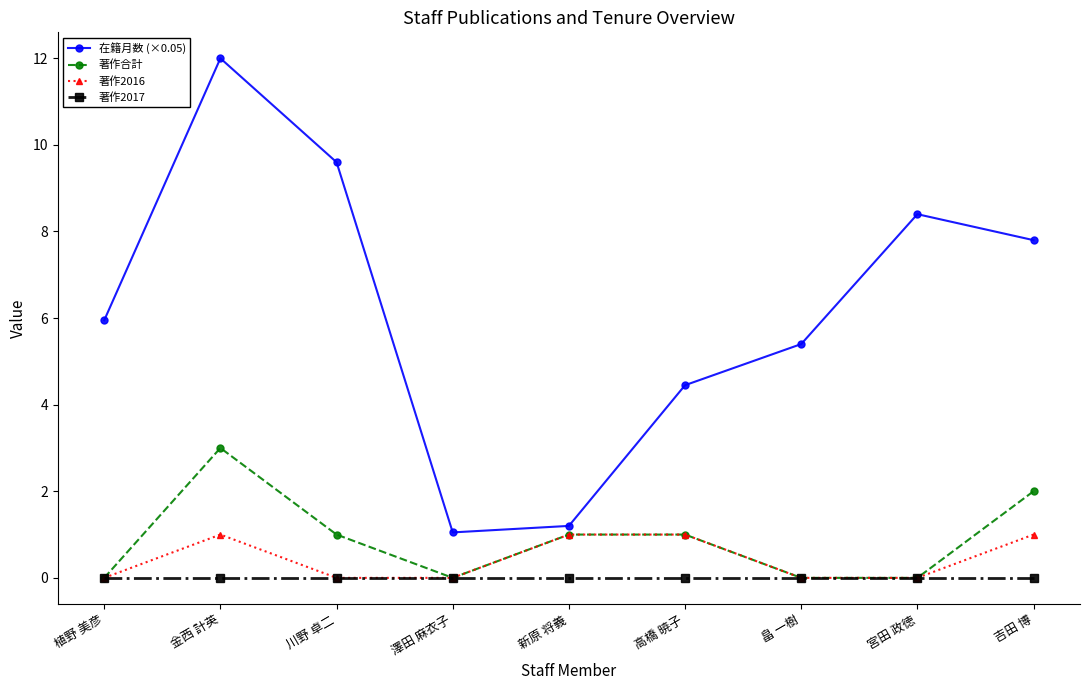

True or false: 著作2016 has more than 0 interior local peaks.

True